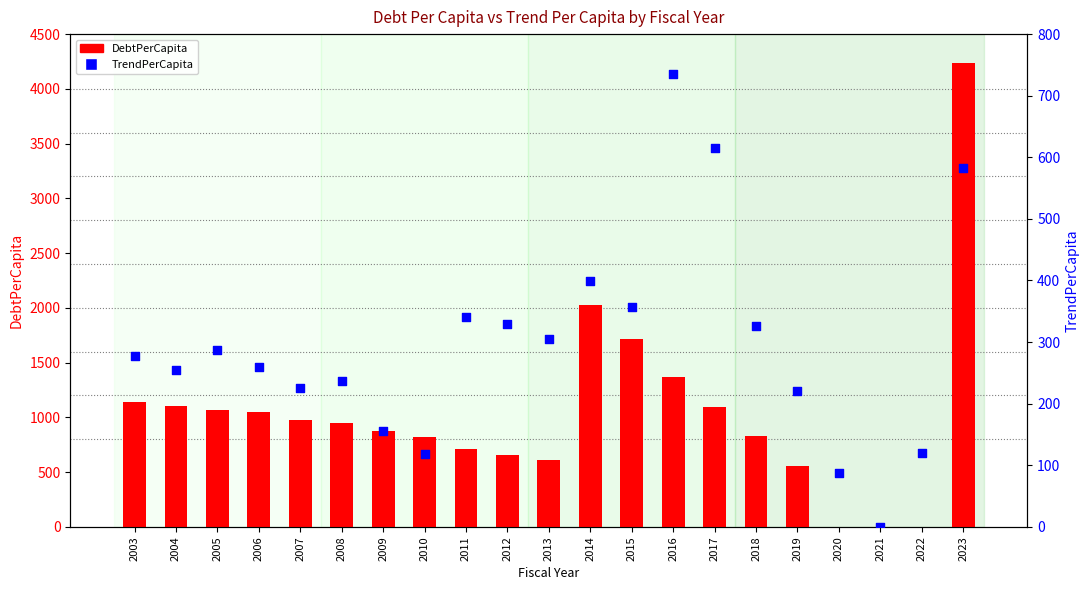

Which series has the widest spread of Y values?

DebtPerCapita